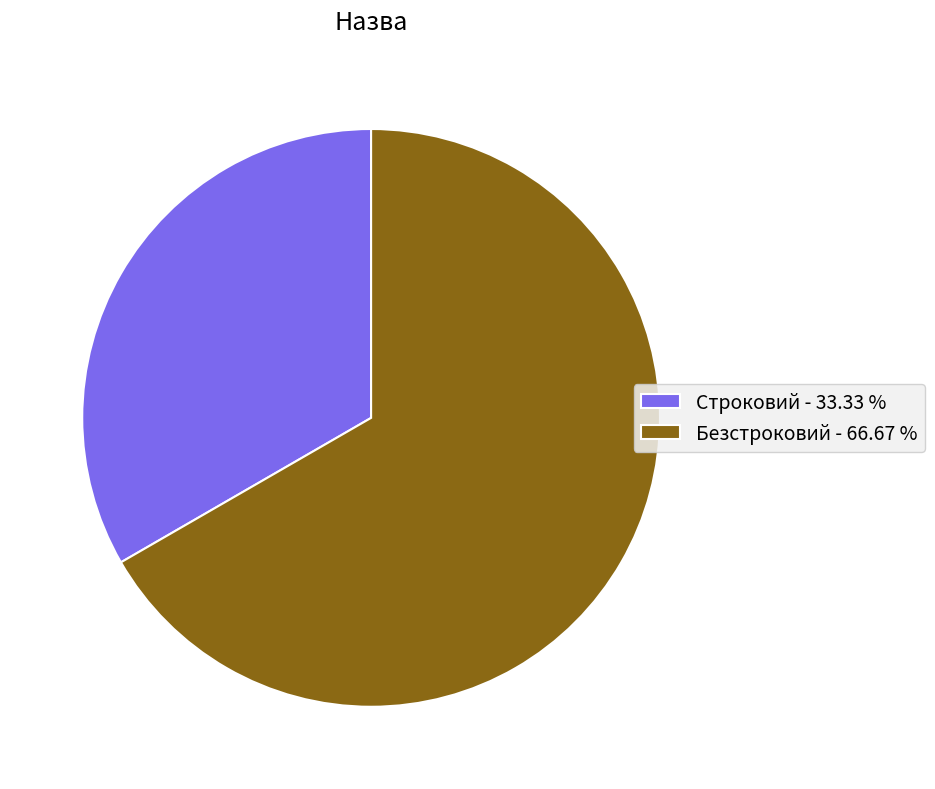

Is it true that Безстроковий is 55% of the pie?

False